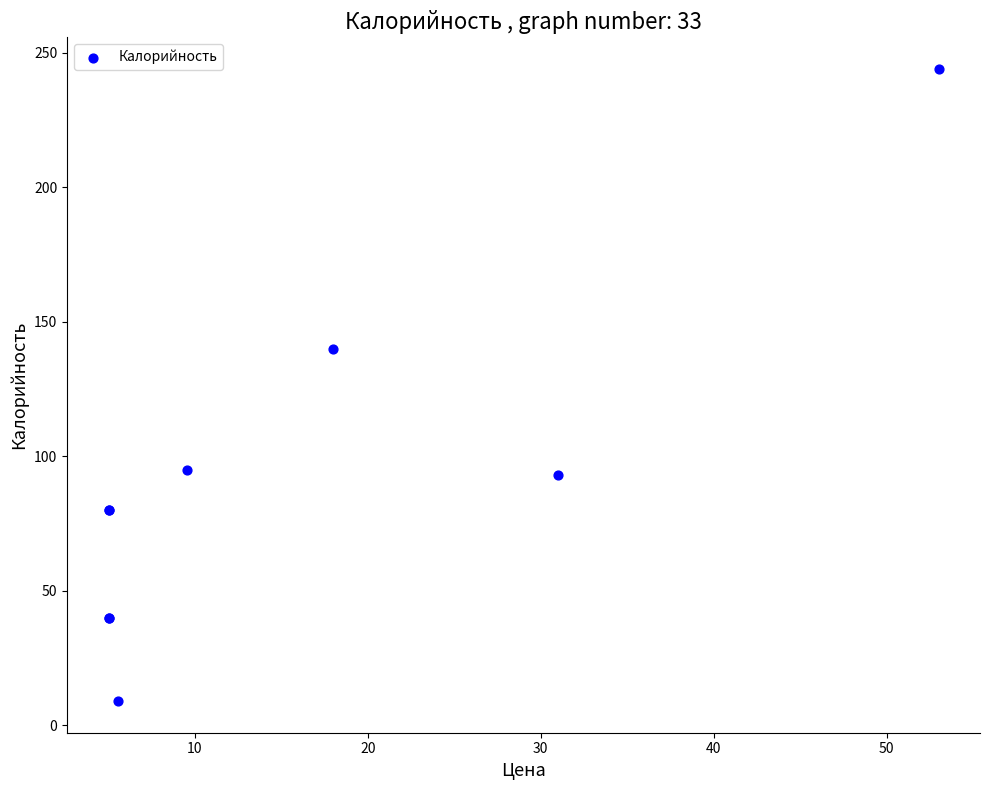

What Y value in the scatter plot is closest to 126?

140